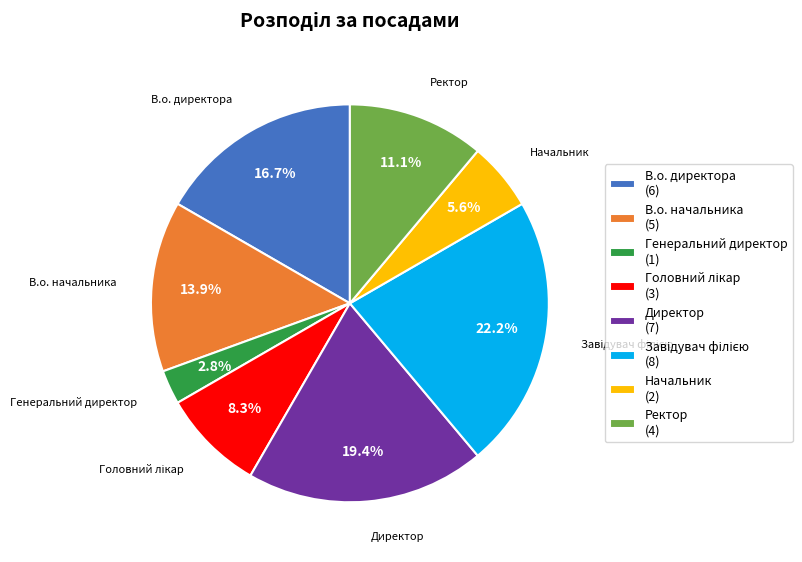

The Генеральний директор slice represents 3% of the pie. True or false?

True